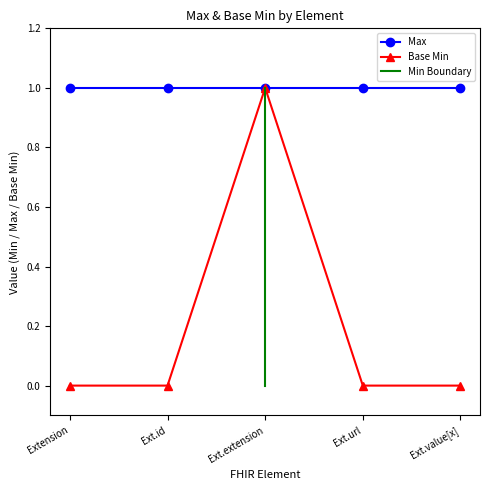

True or false: Max has a value of 0 at Extension.

False